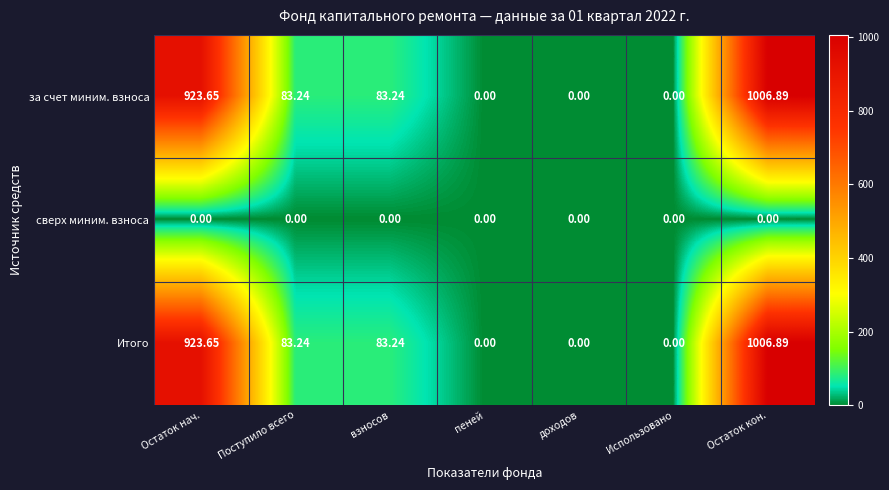

At which category does the chart reach its peak across all series?

Остаток кон.